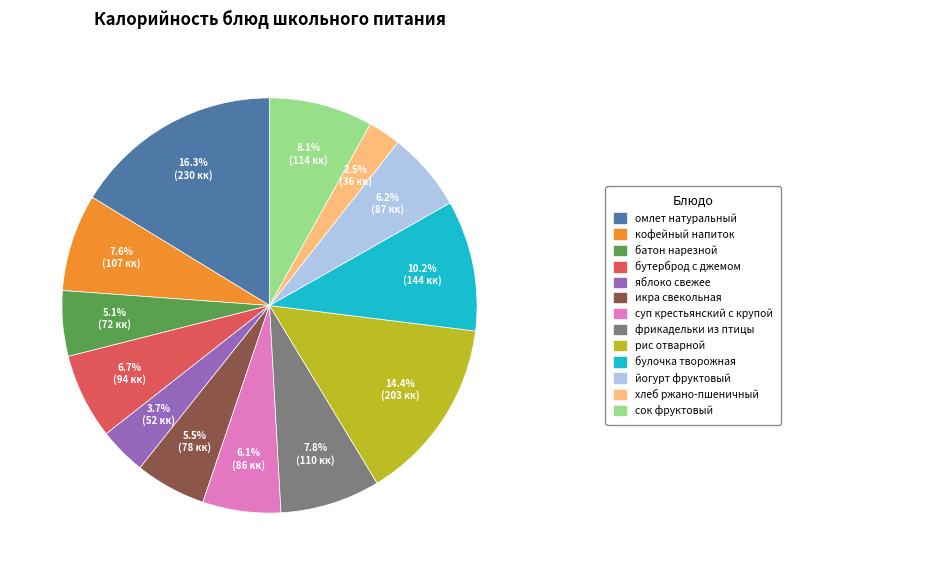

Is there a majority slice in this chart?

No